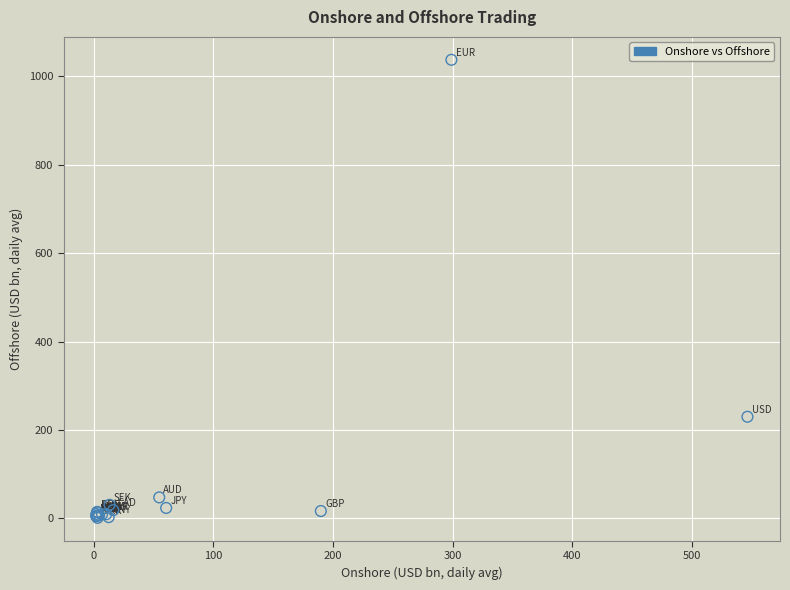

What Y value in the scatter plot is closest to 519?

230.0